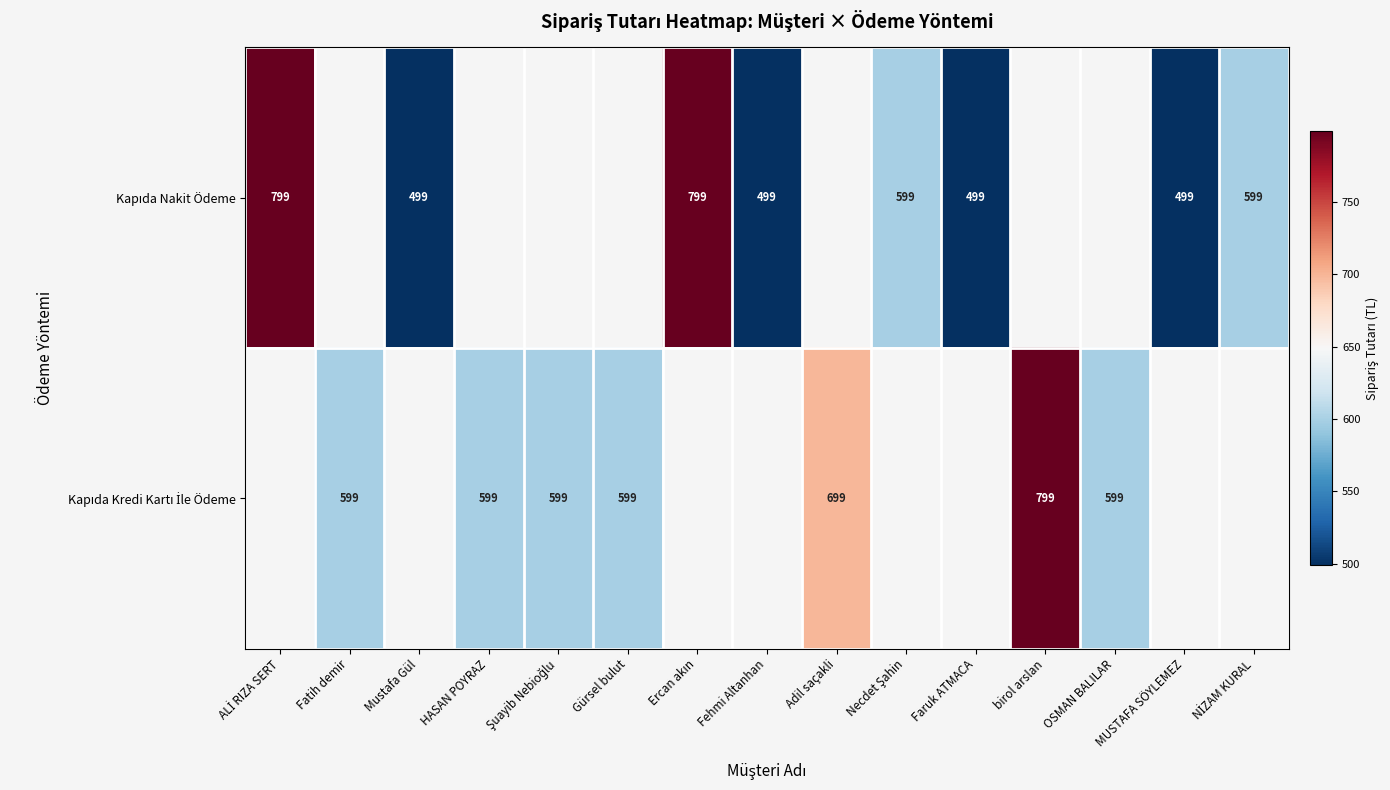

Which series has the widest spread of values?

Kapıda Nakit Ödeme